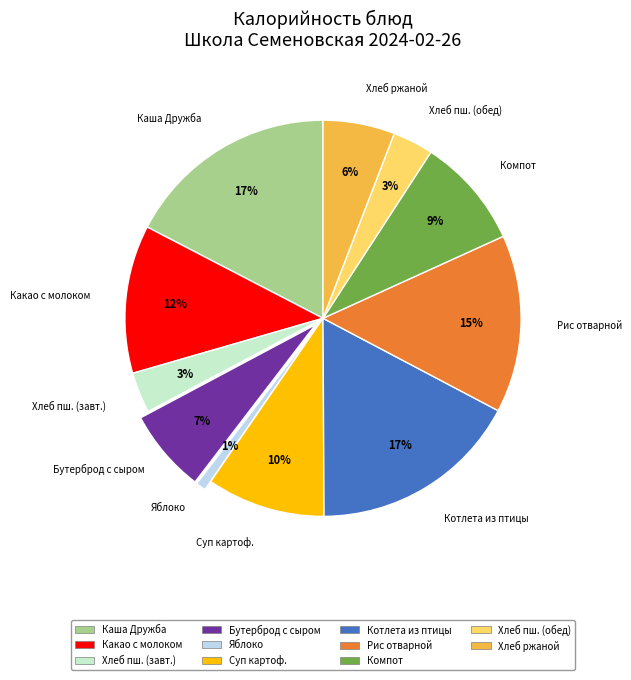

How many slices are in this pie chart?

11